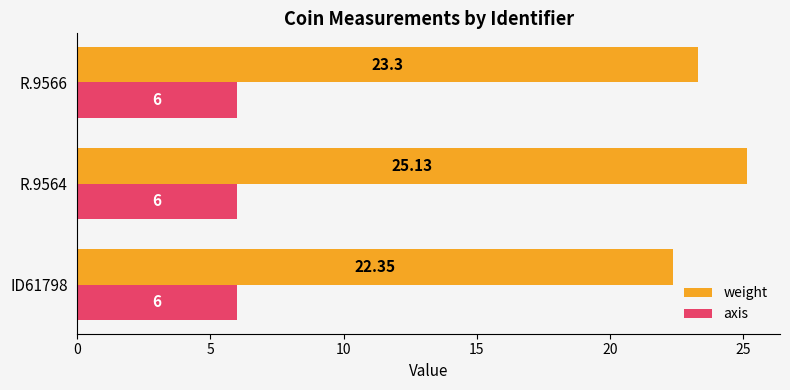

At how many categories does at least one series exceed 16?

3